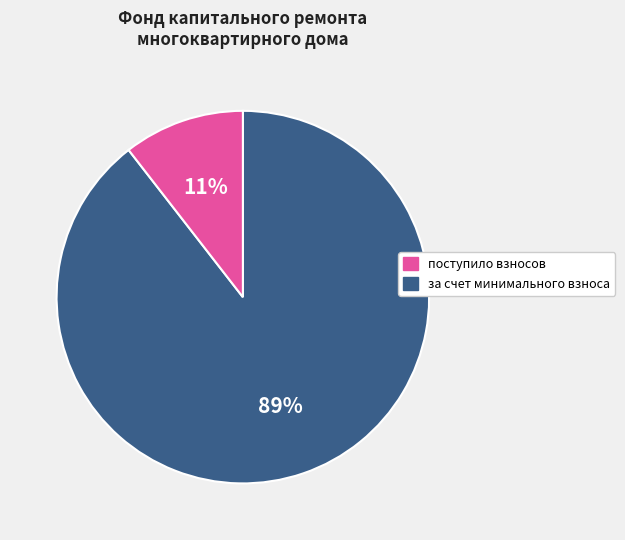

To the nearest percent, what is the average slice percentage?

50%